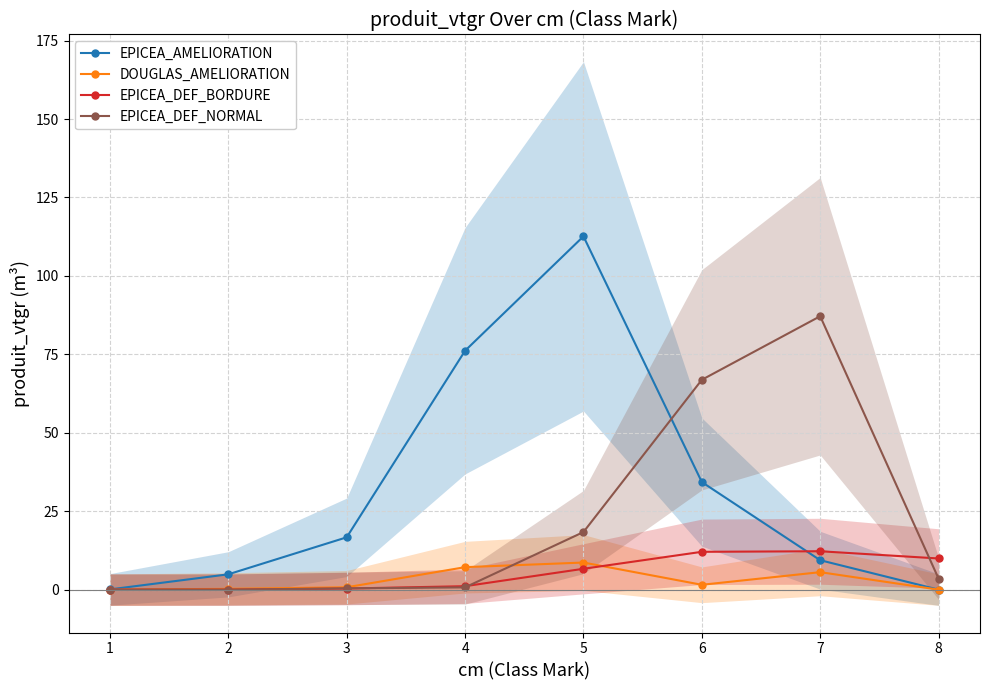

What are all the series names shown in the legend?

EPICEA_AMELIORATION, DOUGLAS_AMELIORATION, EPICEA_DEF_BORDURE, EPICEA_DEF_NORMAL